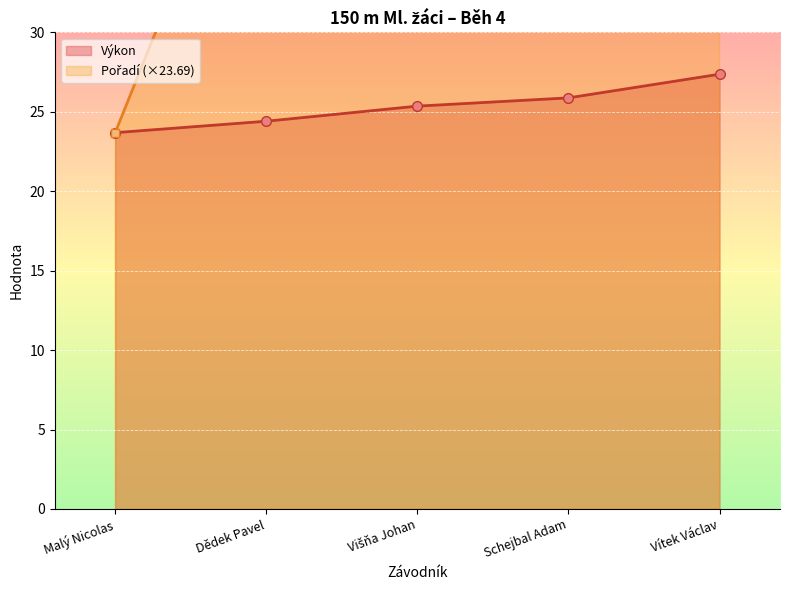

Rank the series at Schejbal Adam from highest to lowest value.

Pořadí, Výkon